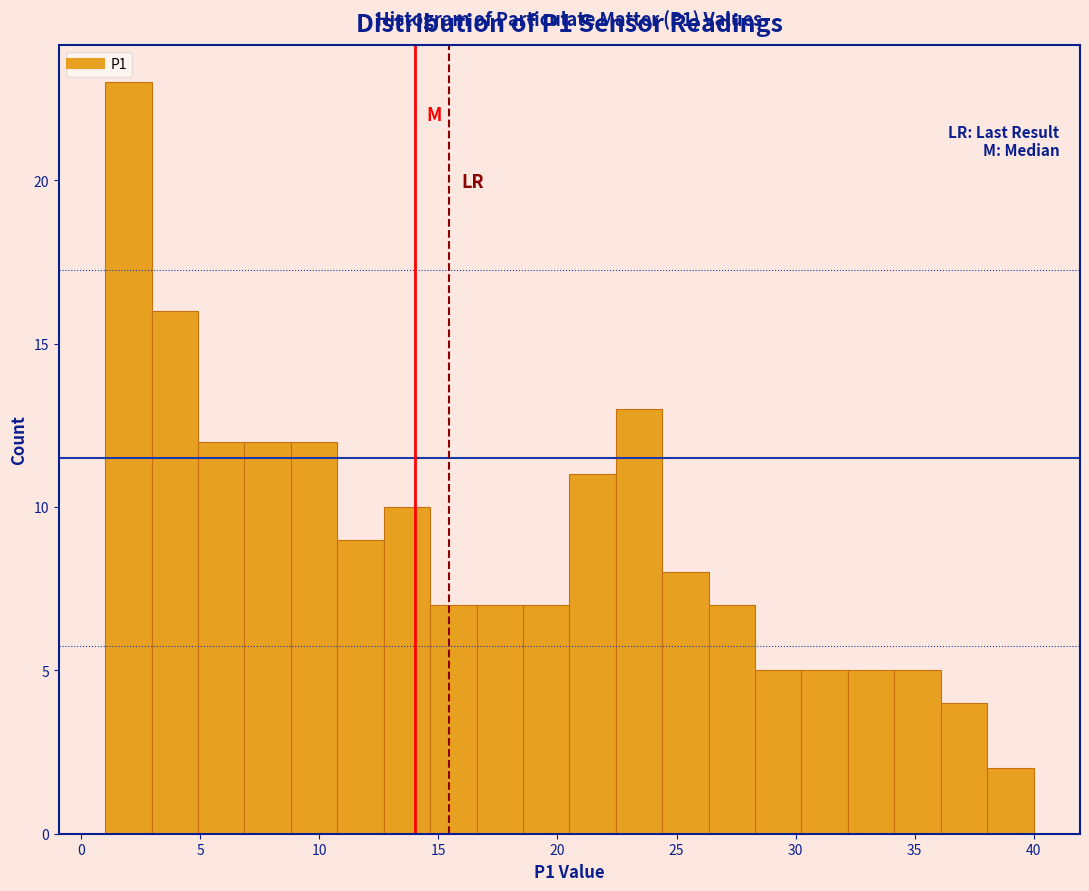

Read against the x-axis, roughly where is the centre of the tallest bar?

2.0